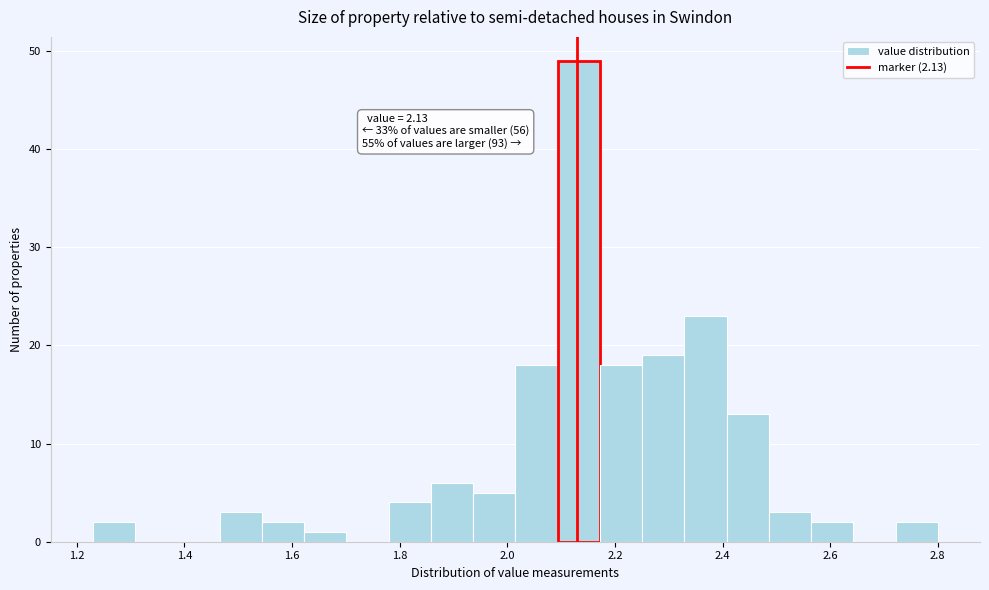

Around what value on the x-axis is the tallest bar? Give the approximate position of its centre, as read against the axis.

2.14